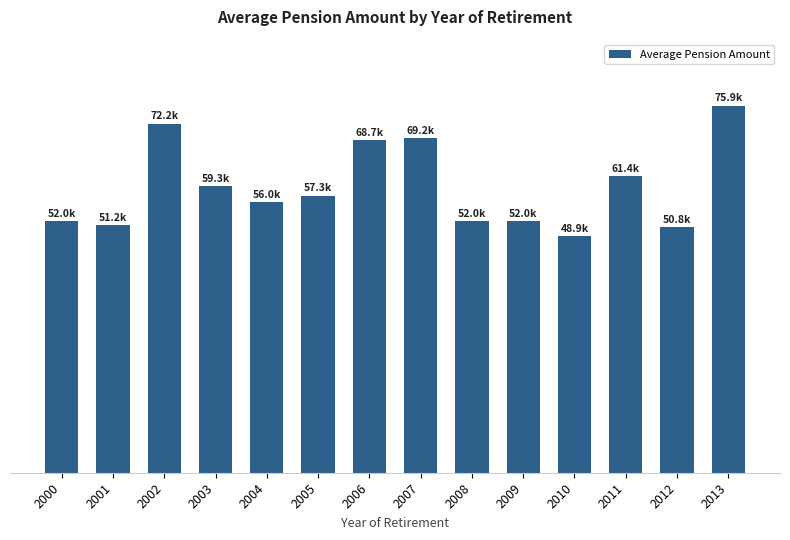

The chart shows a value of 19534.2 at 2006. True or false?

False